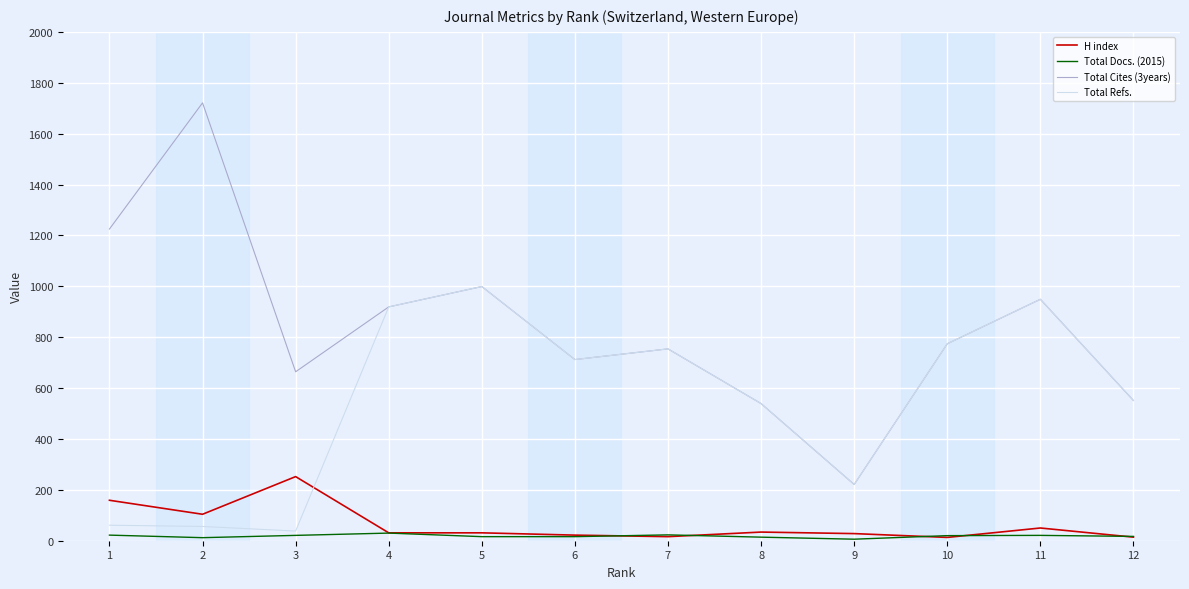

Count the number of categories in the chart.

12